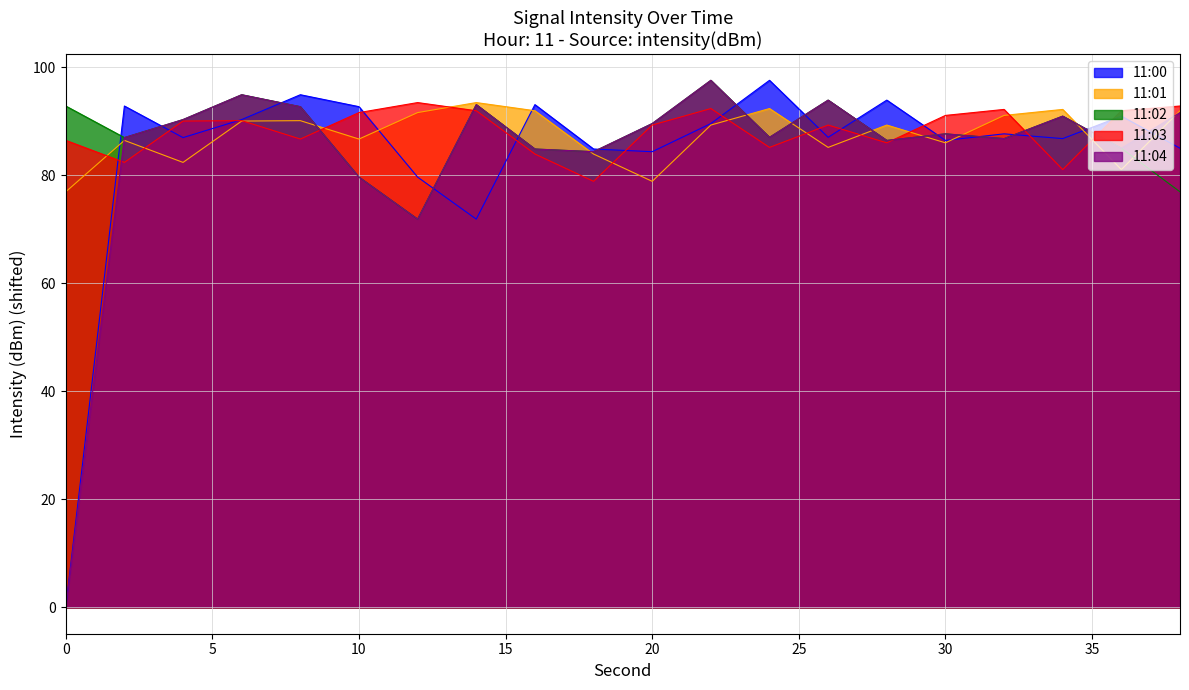

The value of 11:01 at 14 is 44.1. True or false?

False